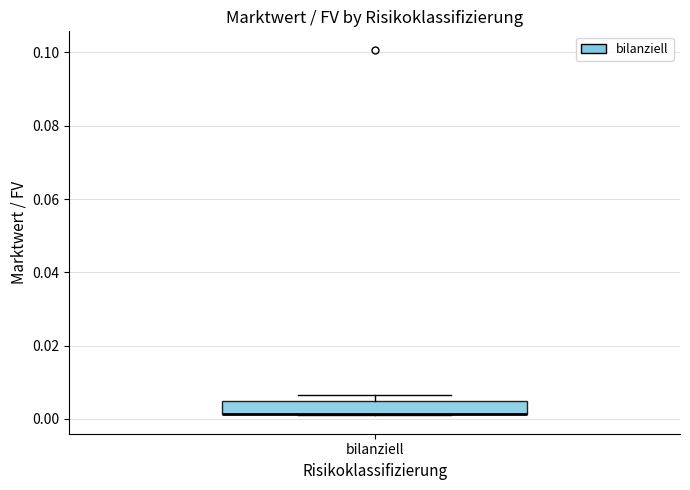

Read this box plot against the y-axis: the position of the median line, the range covered by the box, and the ends of both whiskers. The values are not printed on the chart, so give them approximately, as read against the axis.

median 0.002 (drawn on the box's lower edge), box 0.002 to 0.004, whiskers 0.000 to 0.006